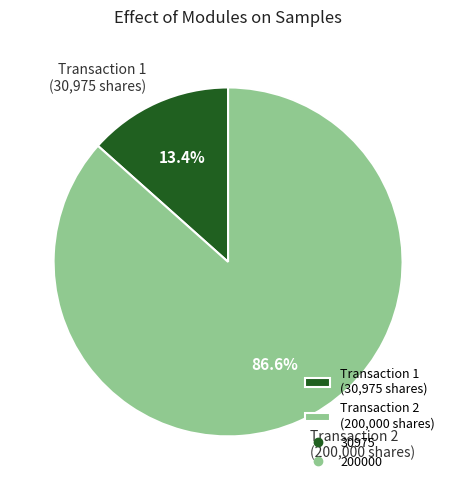

Which slice is the largest?

Transaction 2 (200,000 shares)